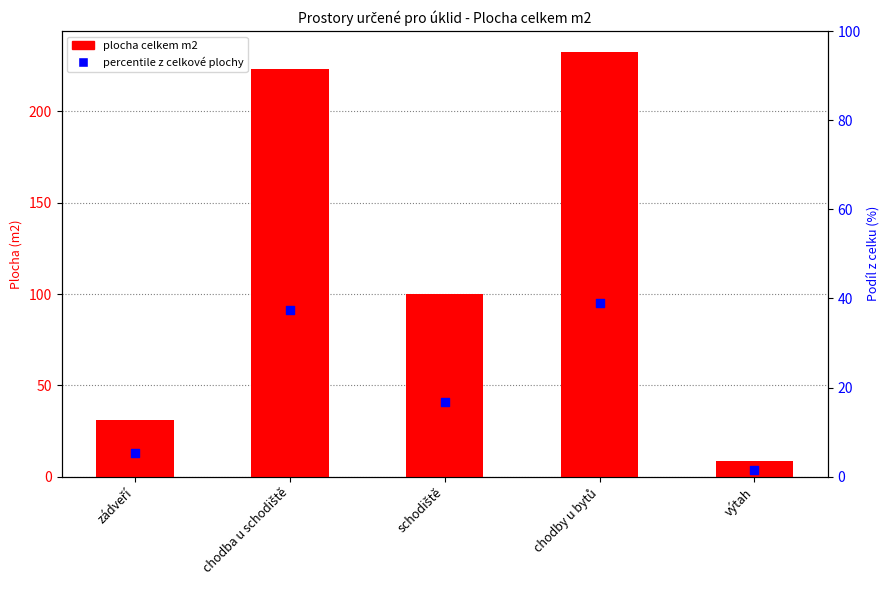

Is the value of plocha celkem m2 at chodby u bytů greater than the value of percentile within total area at výtah?

Yes